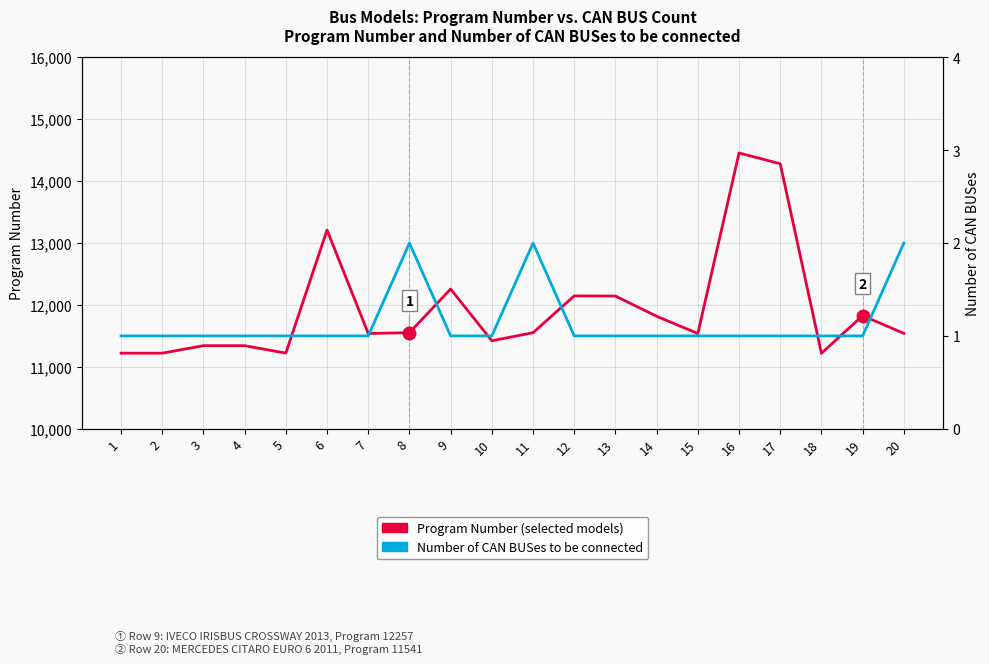

What value does the Number of CAN BUSes to be connected series have at 1?

1